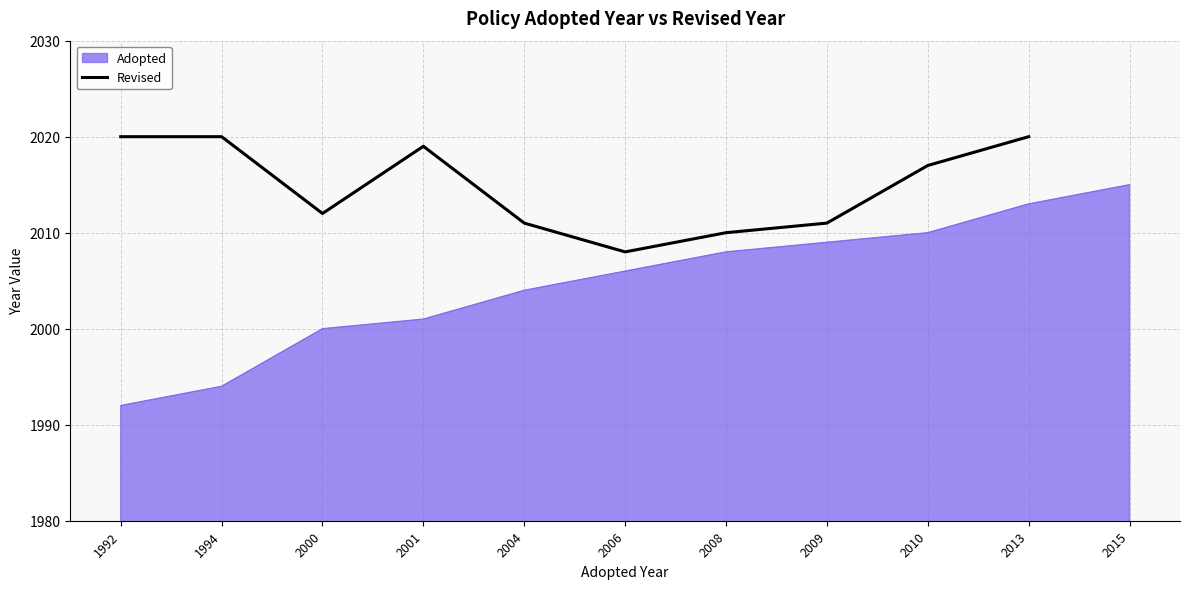

True or false: Adopted has a value of 968 at 2000.

False